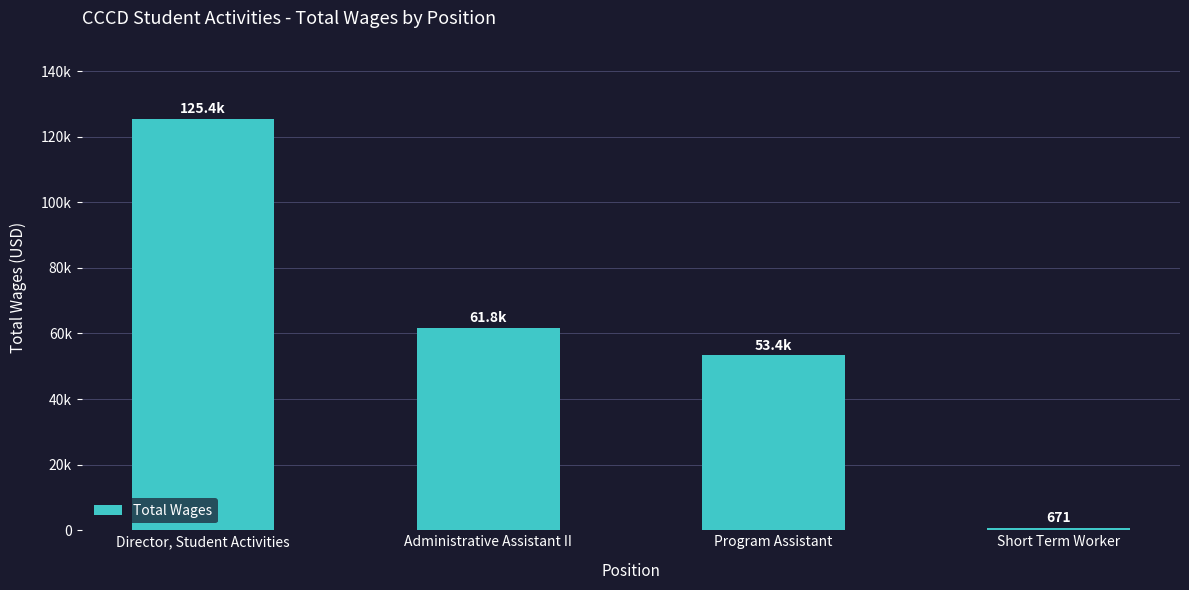

What is the difference between the second highest and minimum values?

61105